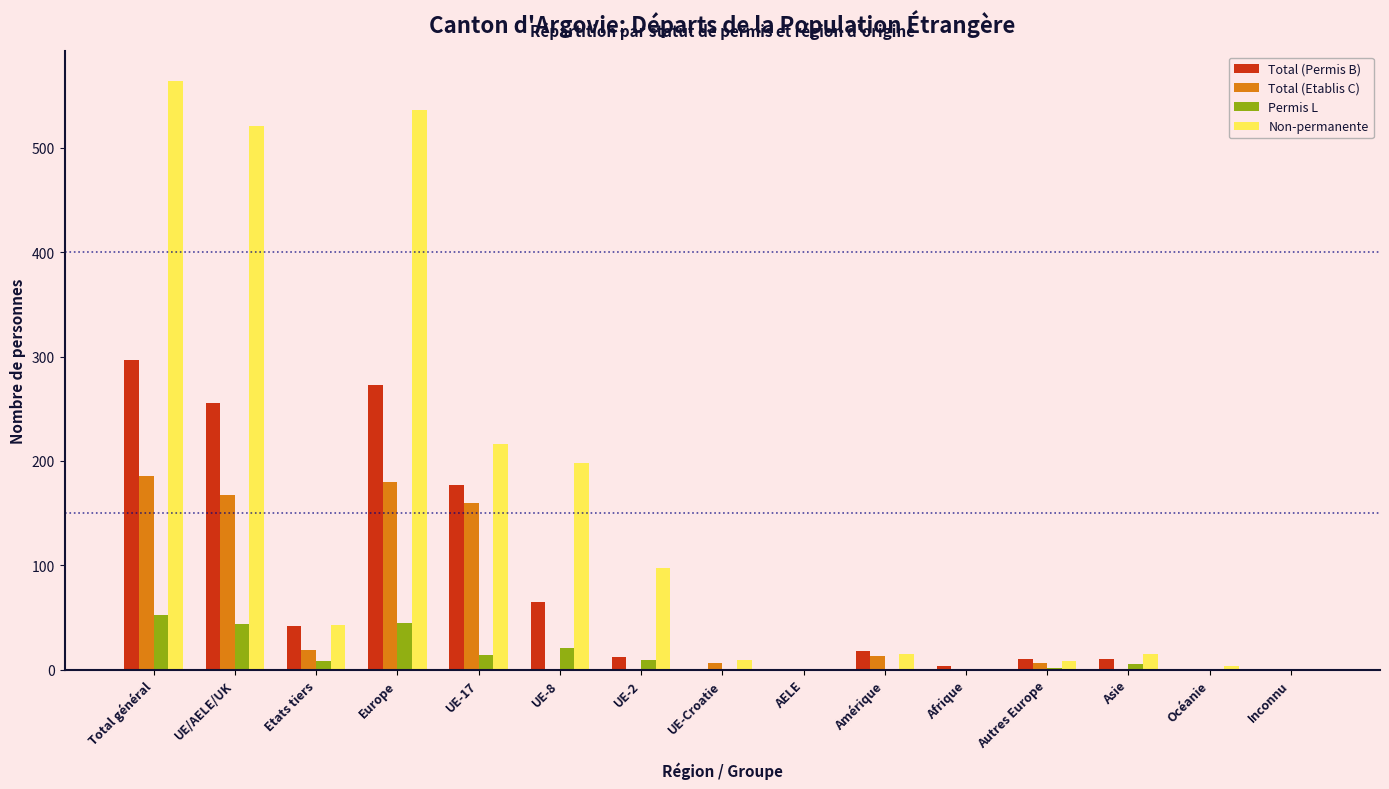

The Total (Permis B) series shows -169 at AELE. True or false?

False